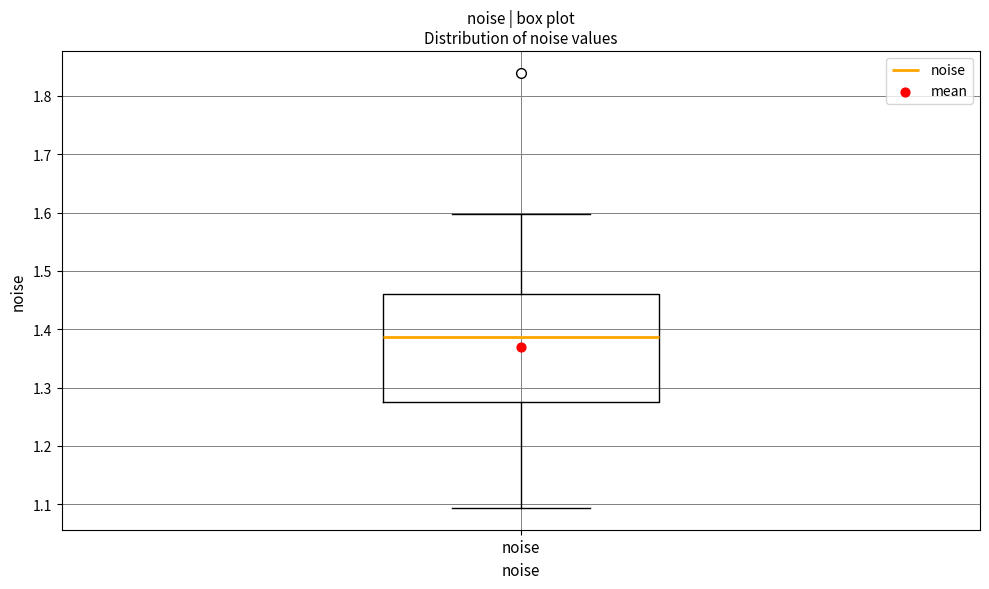

Read this box plot against the y-axis: the position of the median line, the range covered by the box, and the ends of both whiskers. The values are not printed on the chart, so give them approximately, as read against the axis.

median 1.39, box 1.27 to 1.46, whiskers 1.09 to 1.60